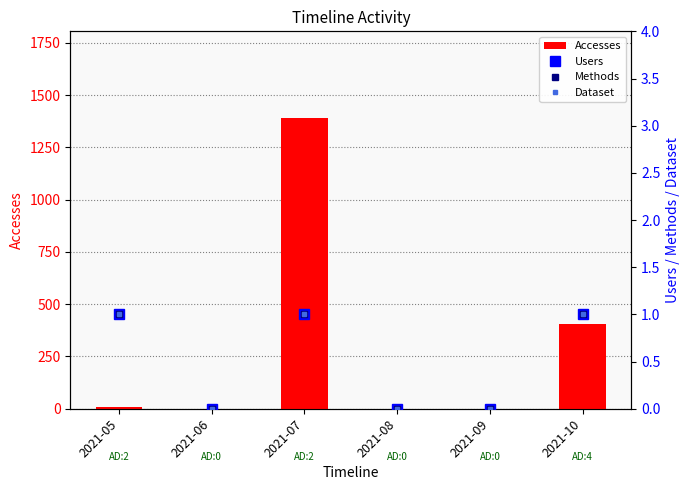

Are the bars grouped side by side (vs. stacked)?

Yes